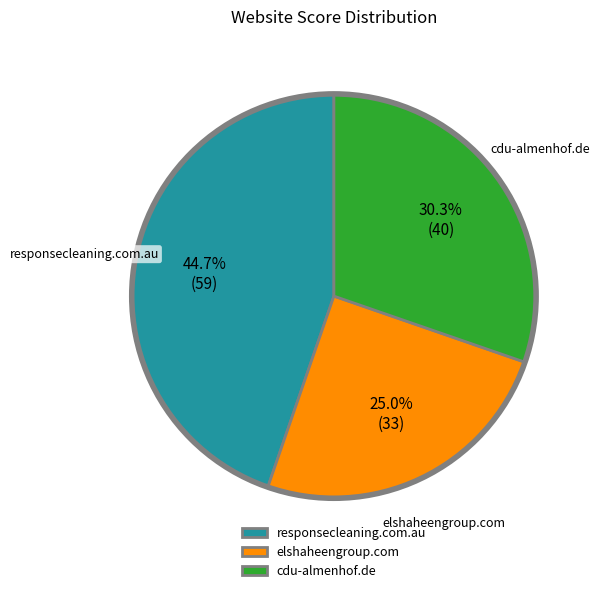

To the nearest percent, what percentage of the pie is elshaheengroup.com?

25%